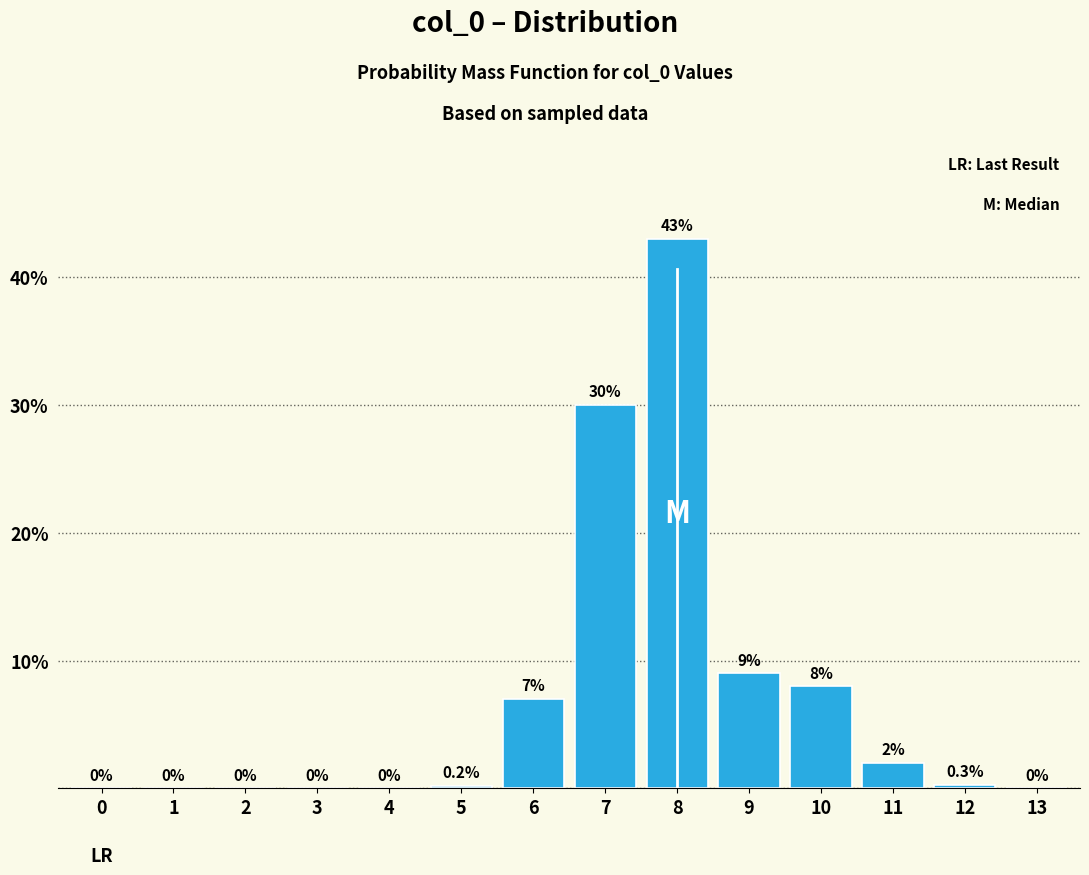

Reading left to right, list all the values displayed in this chart.

0=0.0	1=0.0	2=0.0	3=0.0	4=0.0	5=0.2	6=7.0	7=30.0	8=43.0	9=9.0	10=8.0	11=2.0	12=0.3	13=0.0